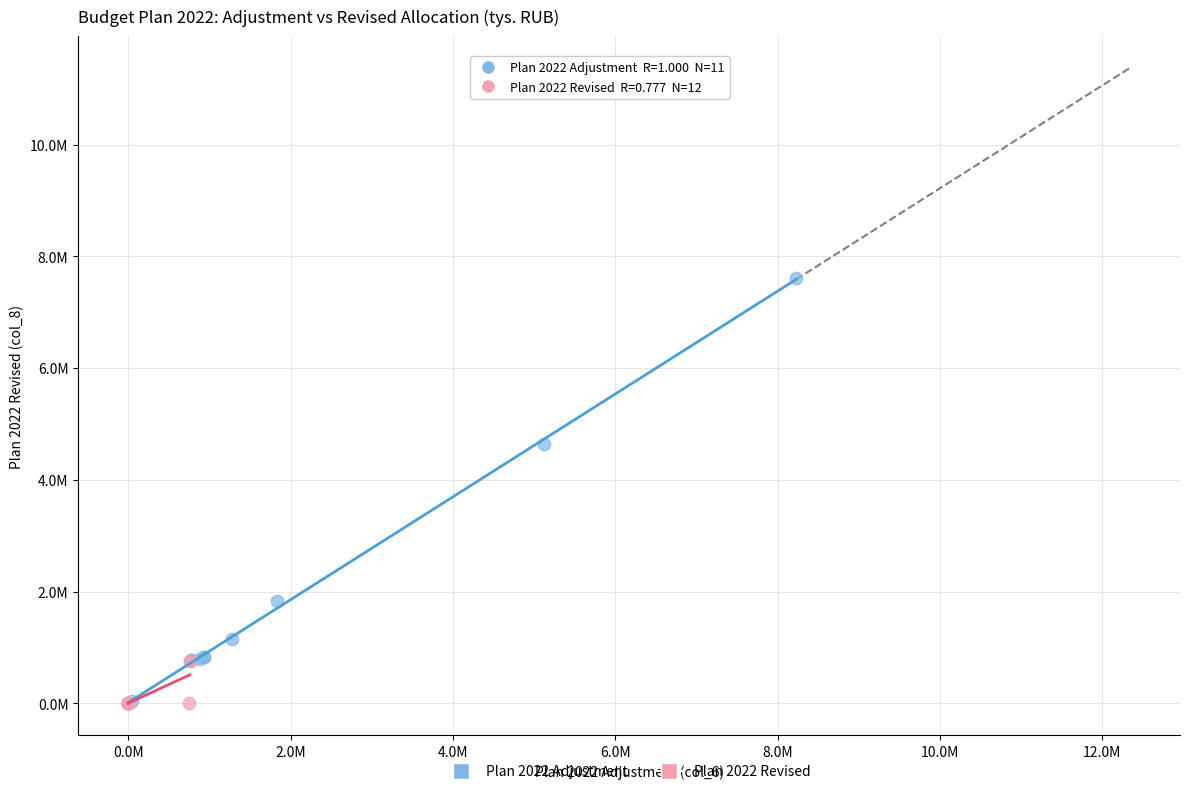

What are all the series names shown in the legend?

Plan 2022 Adjustment, Plan 2022 Revised